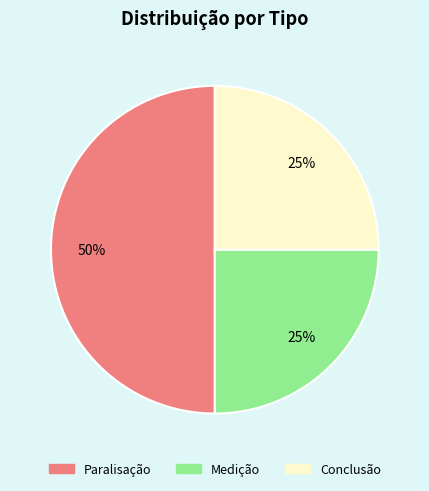

Is Medição the majority of the pie?

No